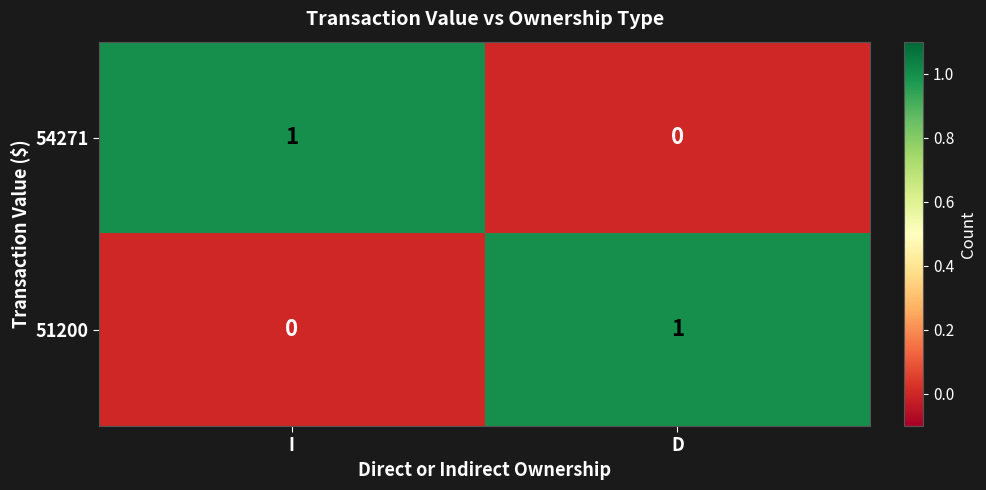

Is it true that 51200 equals 1 at D?

True